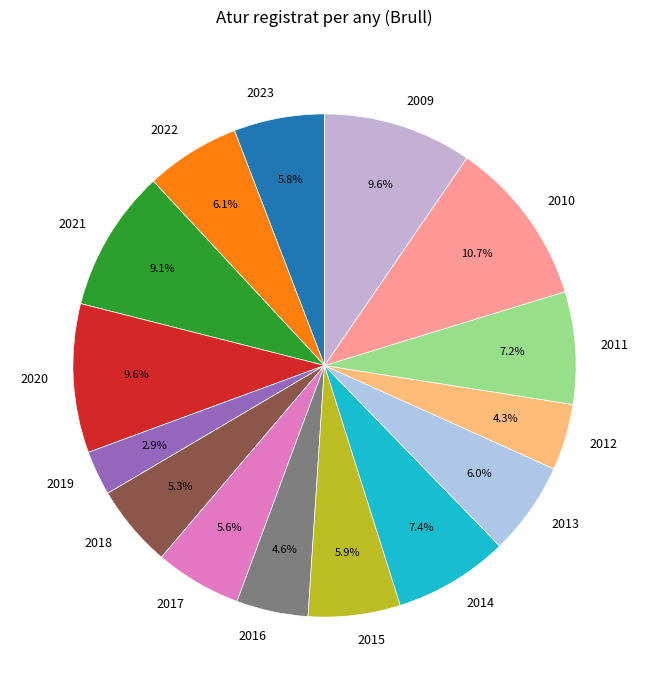

Is the sum of 2011 and 2010 greater than half?

No